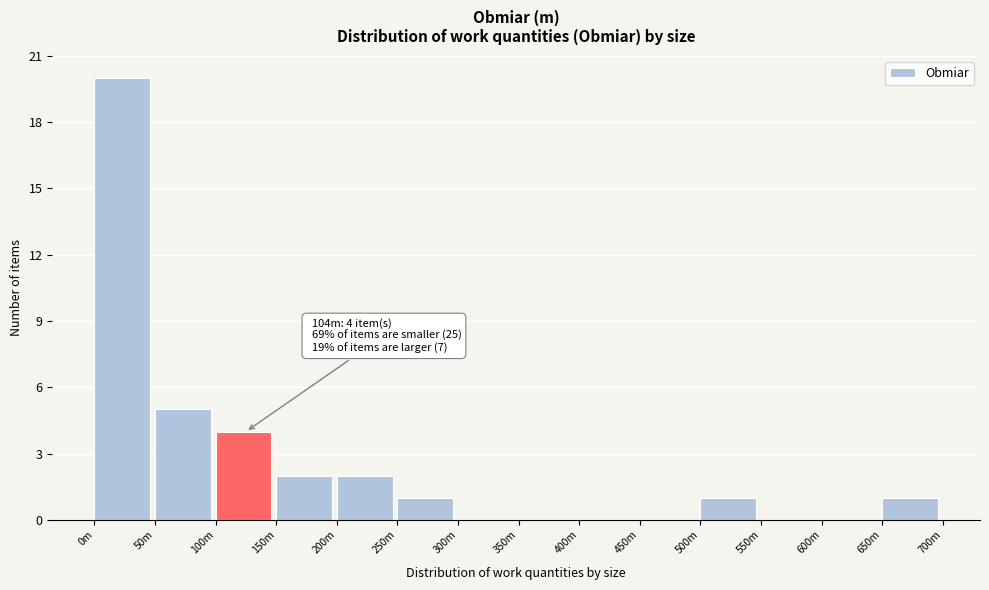

Reading left to right, extract all data points from this chart.

0m=20	50m=5	100m=4	150m=2	200m=2	250m=1	300m=0	350m=0	400m=0	450m=0	500m=1	550m=0	600m=0	650m=1